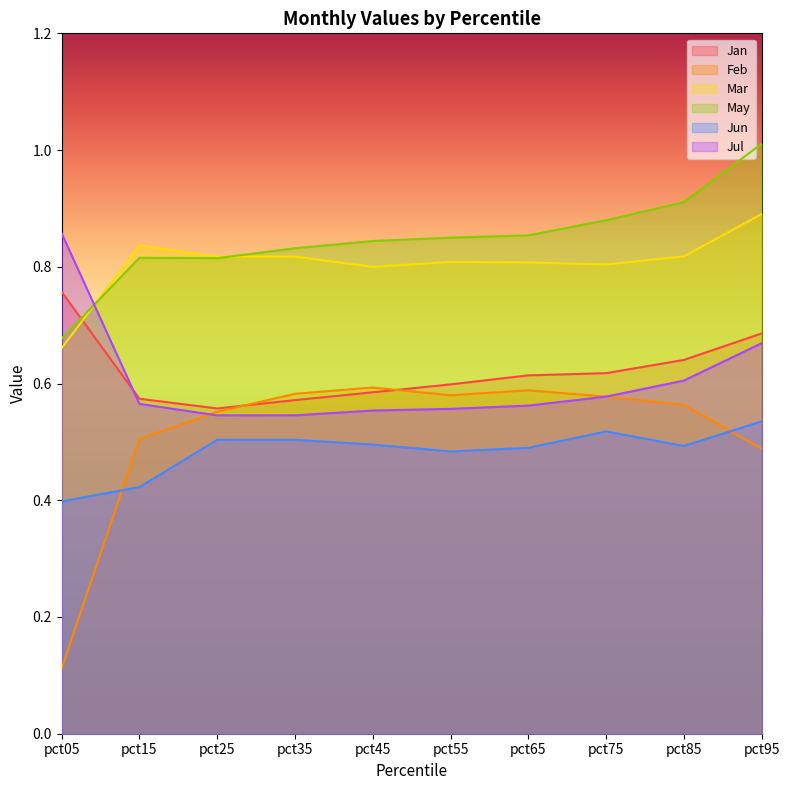

Which has a higher value, pct45 or pct05?

pct05